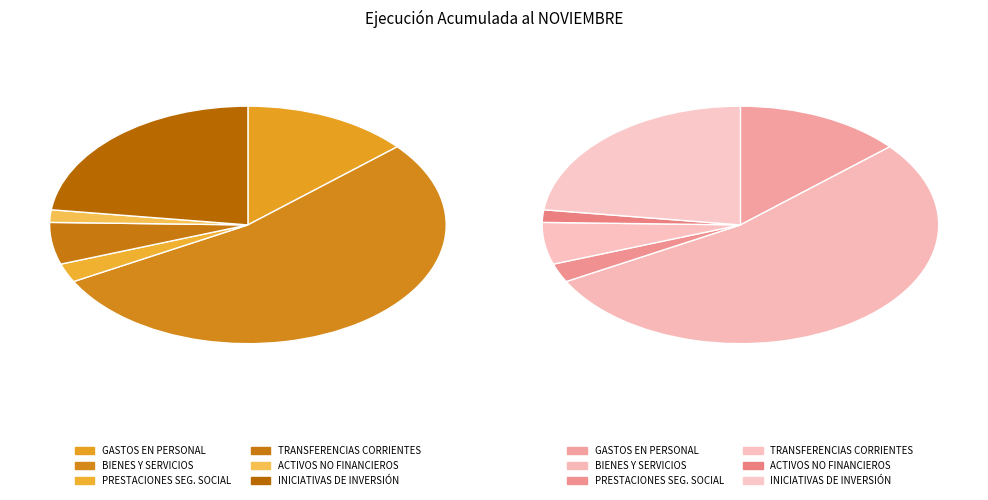

Which slice is the largest?

BIENES Y SERVICIOS DE CONSUMO